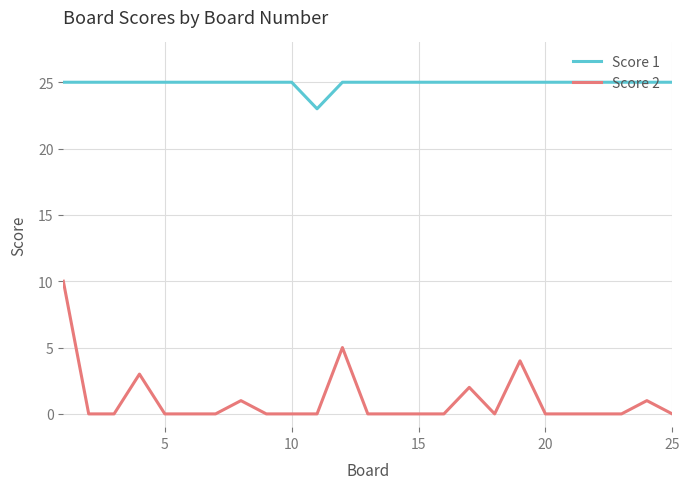

Which series has the widest spread of values?

Score 2